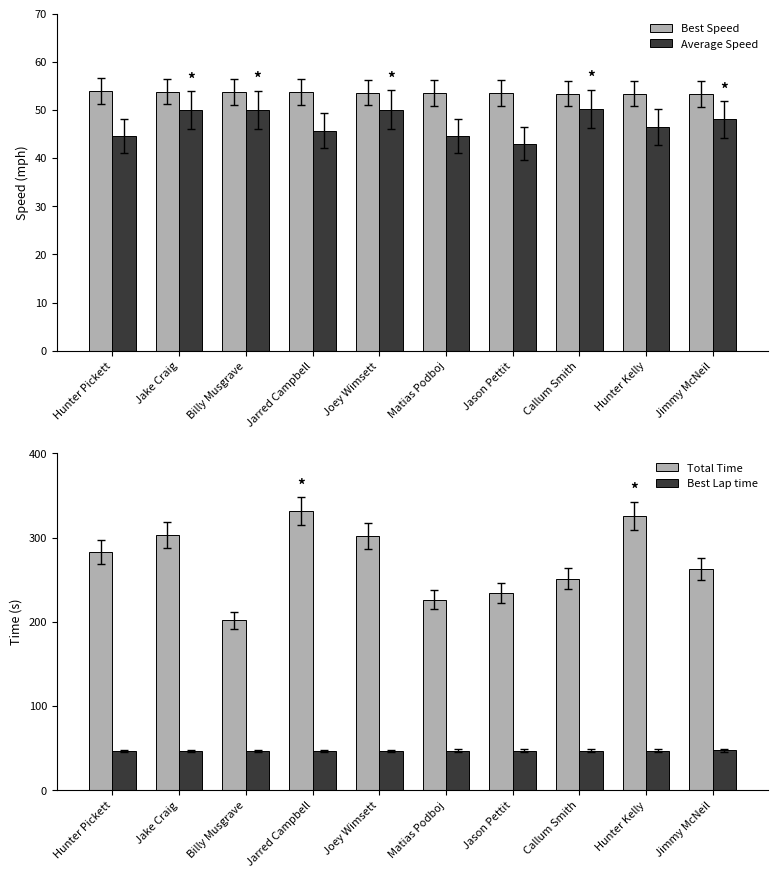

What is the average value of the Total Time series?

272.0